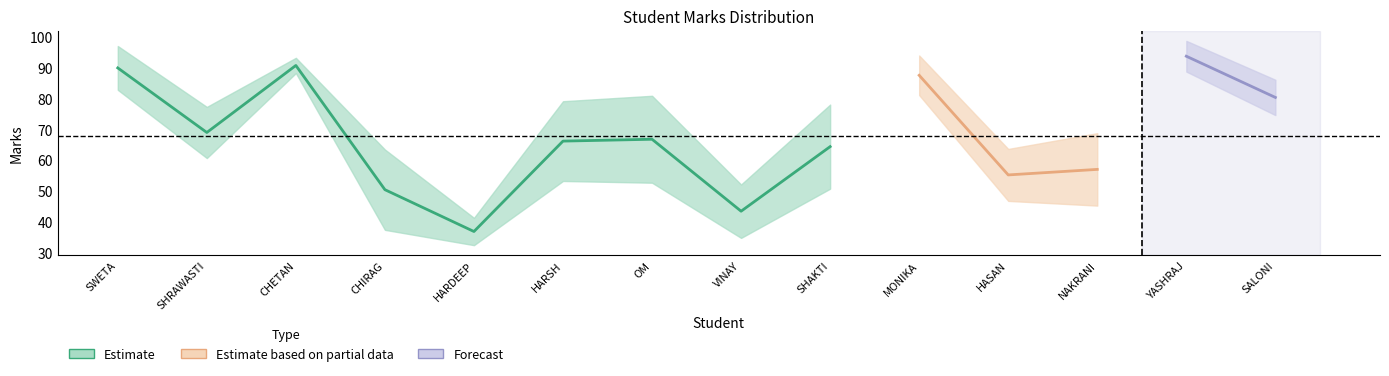

What is the label of the 12th point from the right?

CHETAN